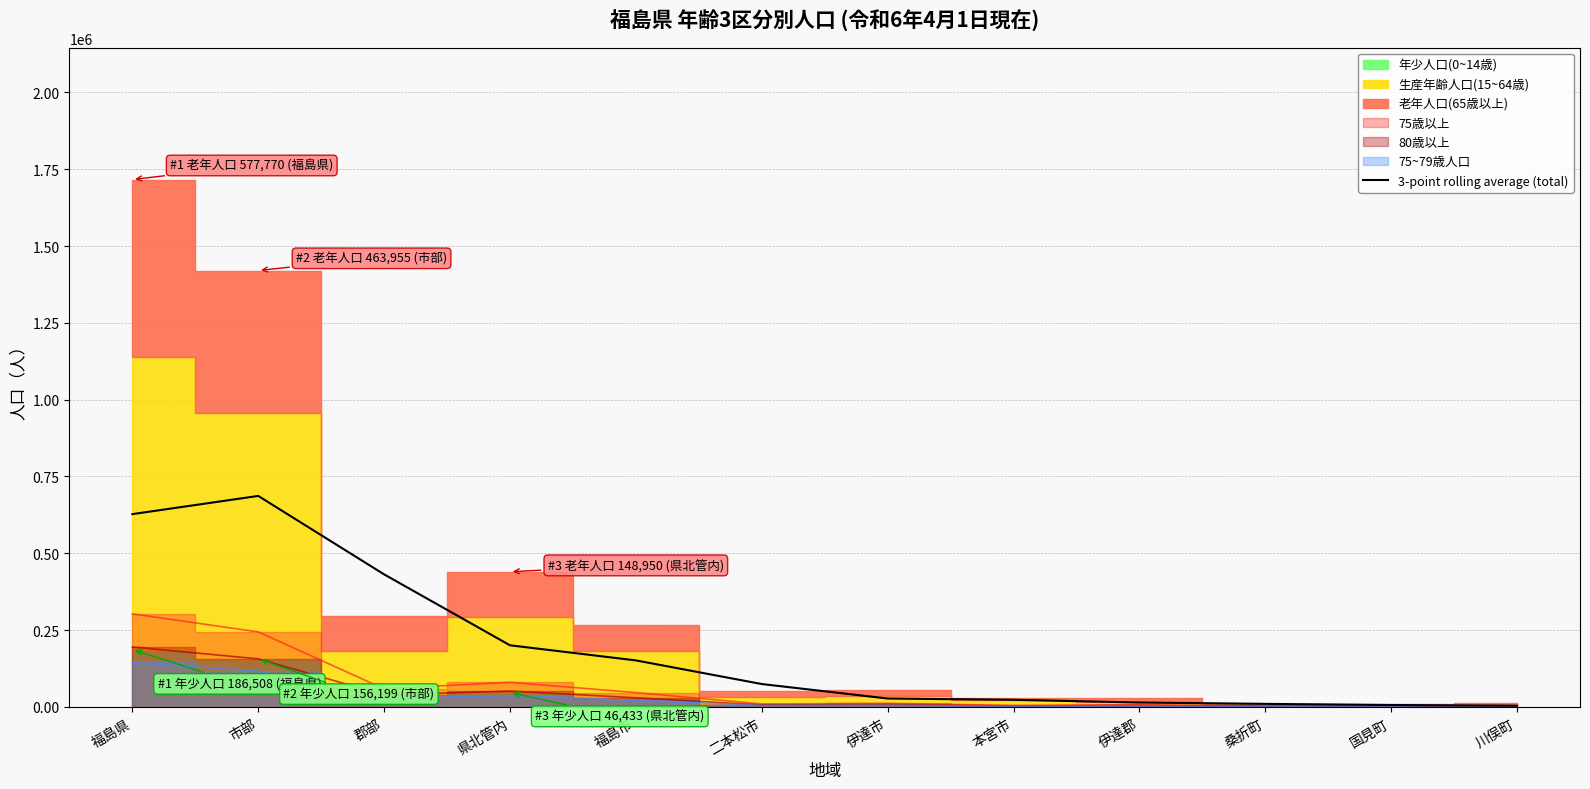

Read the value at 市部.

686566.0